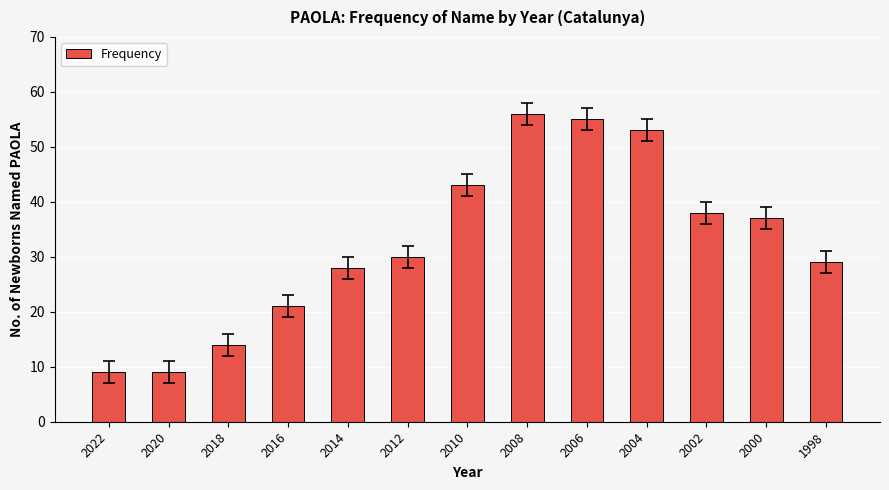

What is the maximum value shown in the chart?

56